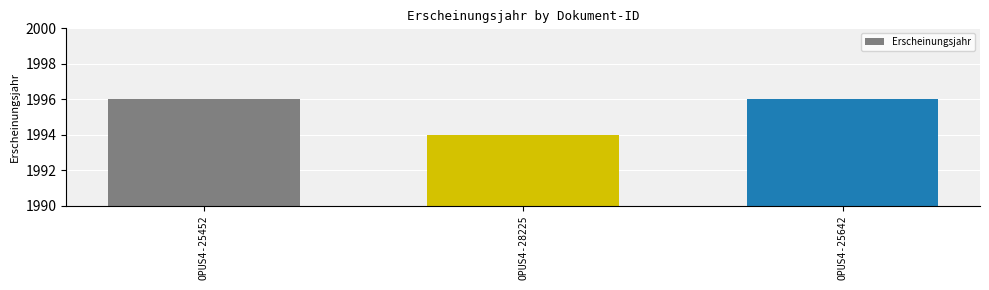

True or false: the data shows 1994 at OPUS4-28225.

True